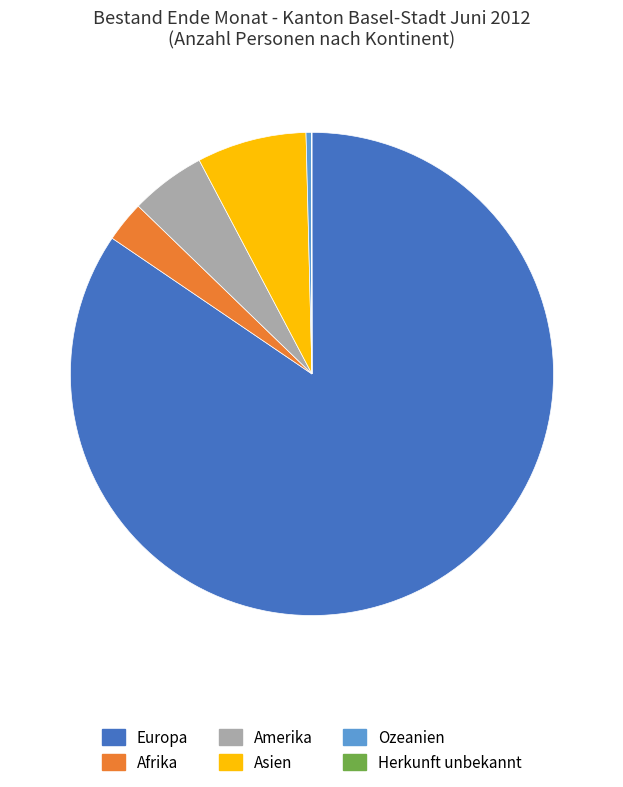

Between Afrika and Asien, which is larger?

Asien